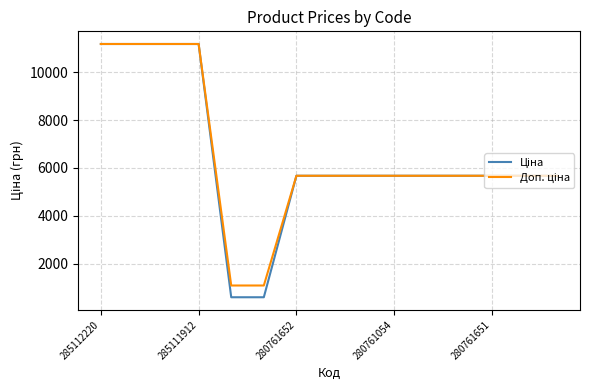

What is the maximum value shown in the chart?

11188.2